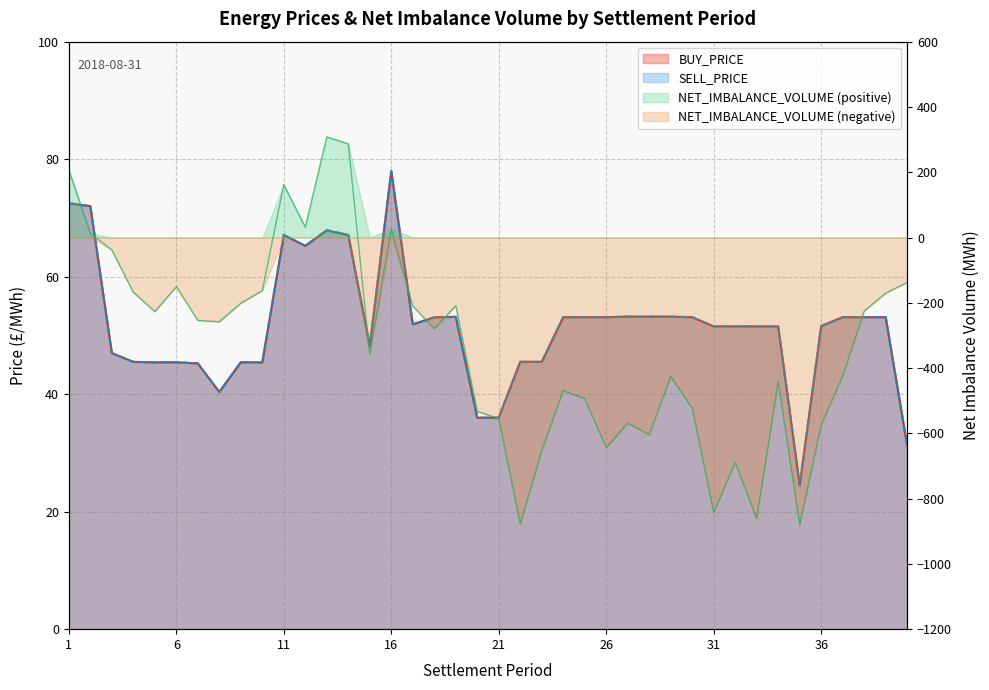

True or false: SELL_PRICE and BUY_PRICE intersect in this chart.

False